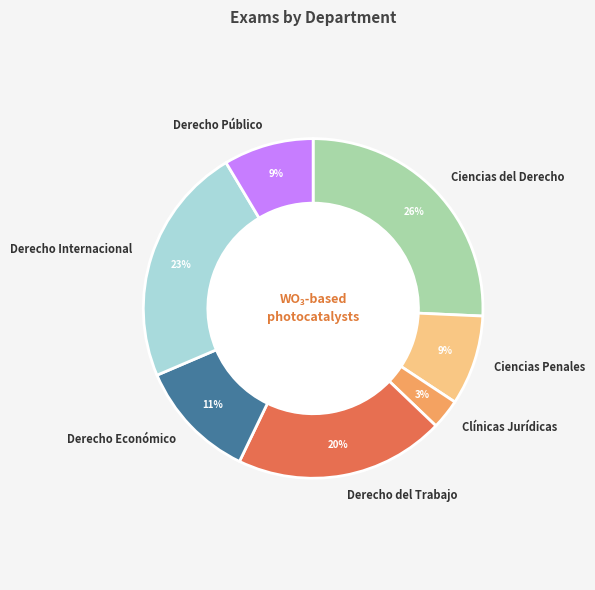

To the nearest percent, what is the average slice percentage?

14%